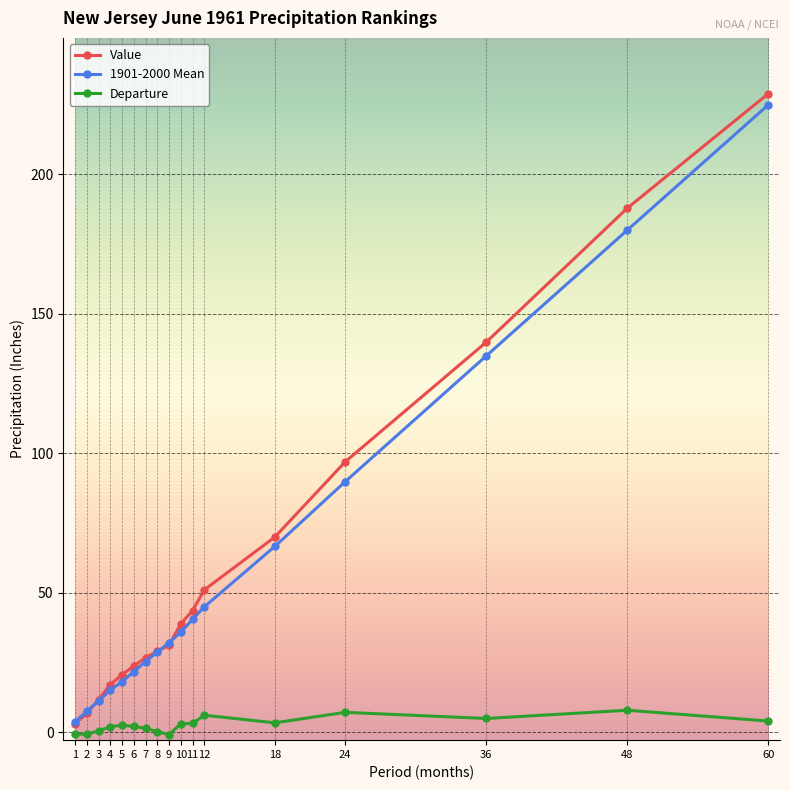

How many data points in 1901-2000 Mean are above 32?

9